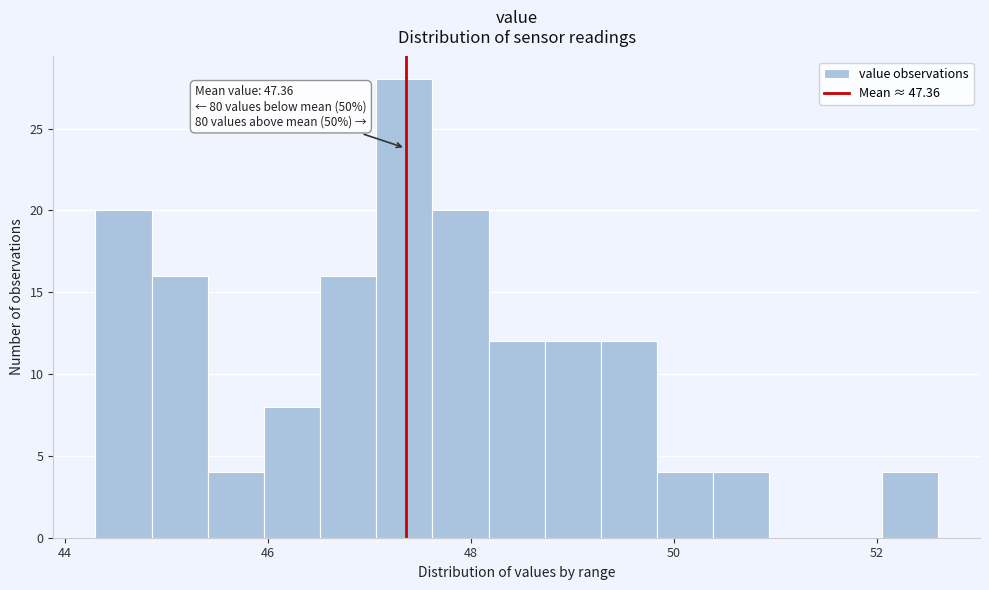

Around what value on the x-axis is the tallest bar? Give the approximate position of its centre, as read against the axis.

47.4